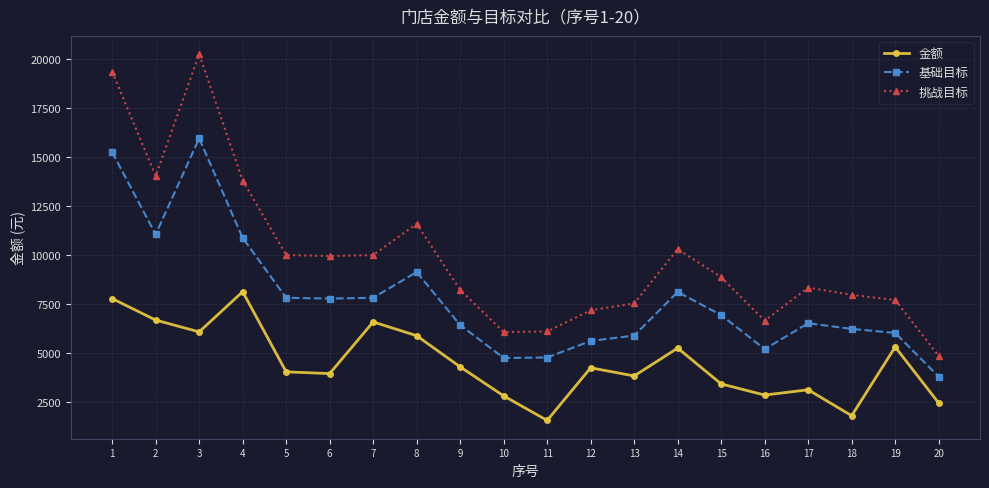

Where does the 基础目标 series first go above 6924?

1